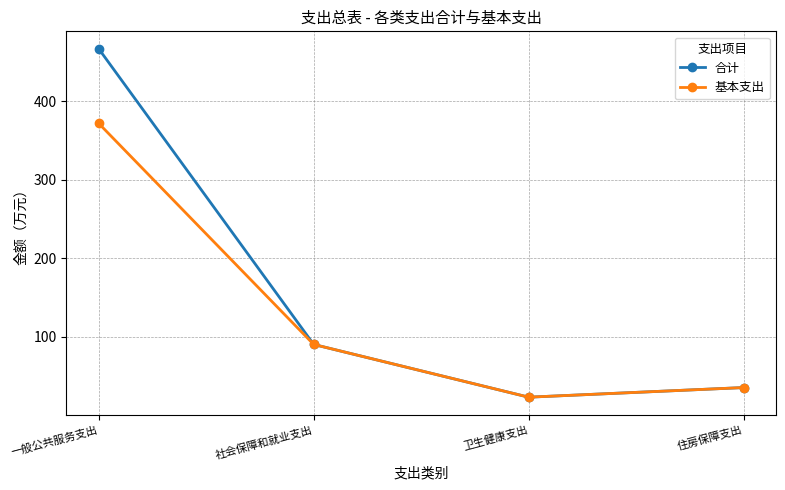

Is the value of 基本支出 at 住房保障支出 greater than the value of 合计 at 社会保障和就业支出?

No